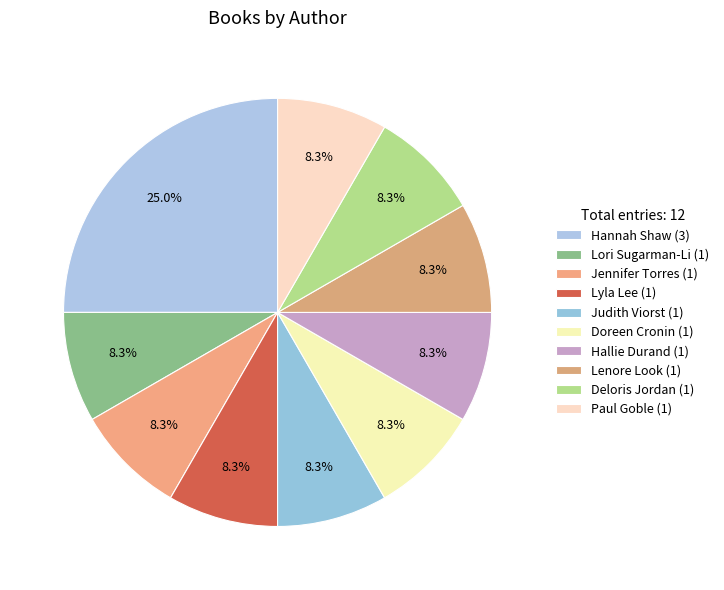

To the nearest percent, what is the average slice percentage?

10%